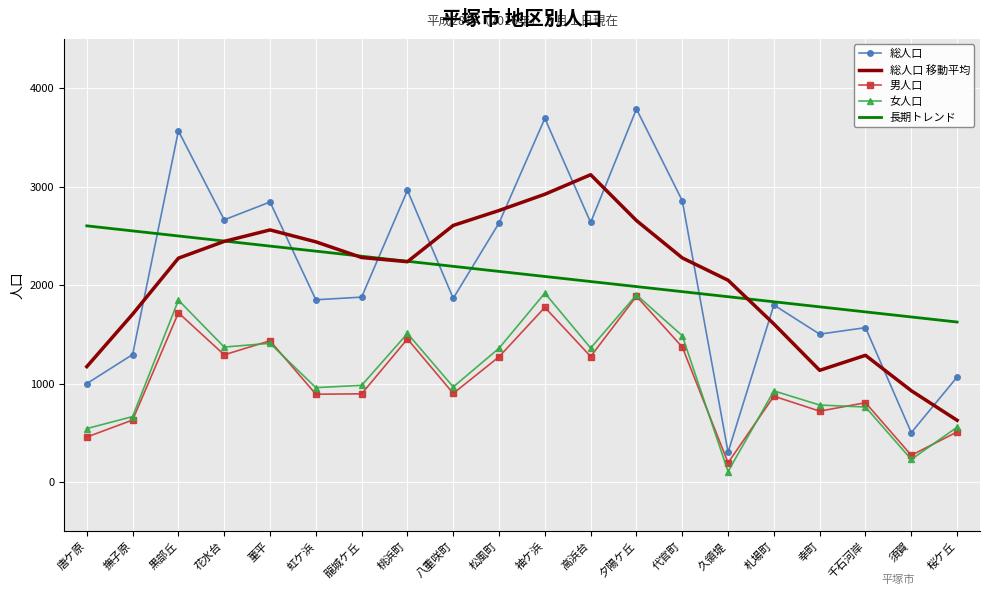

Which category has the lowest value across all series?

久領堤